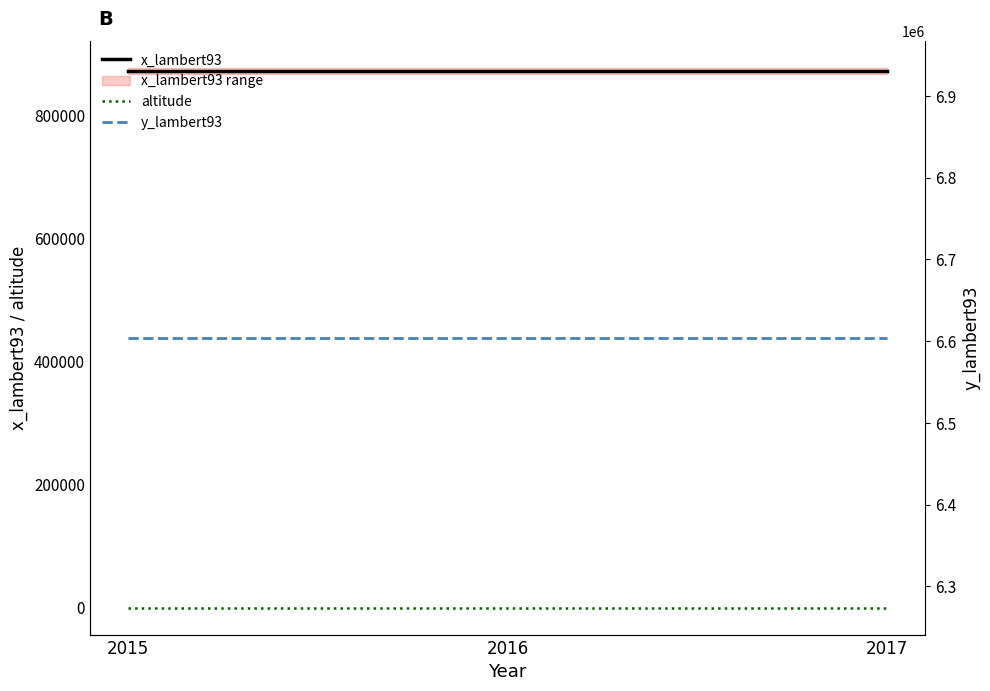

At which label does y_lambert93 reach its peak?

2015